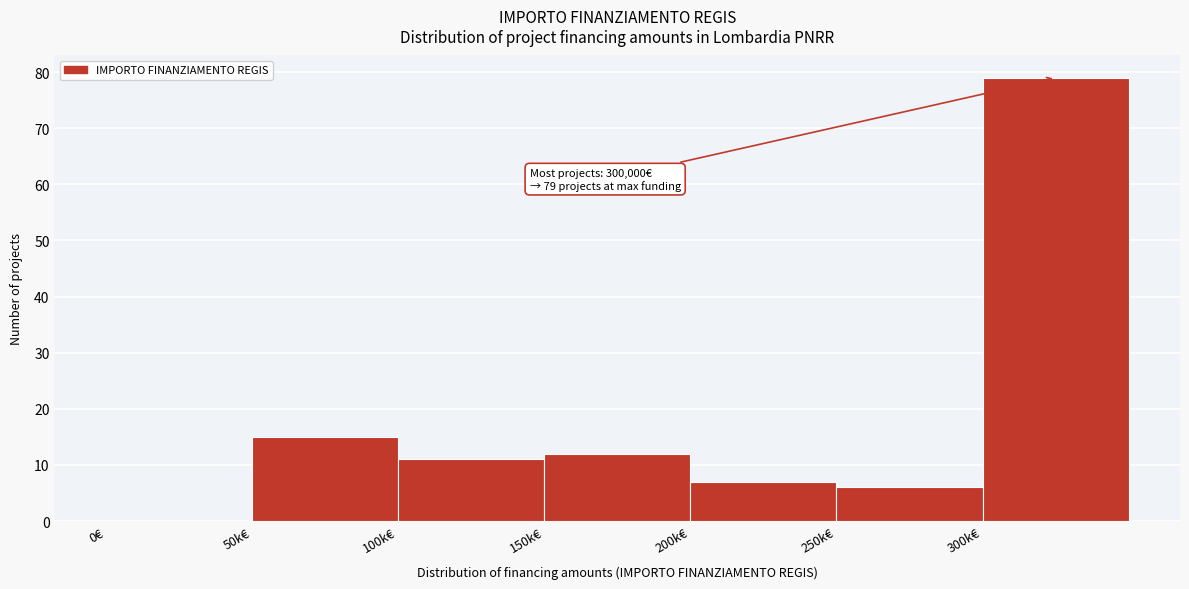

Reading right to left, what are all the values shown in this chart?

300k€=79	250k€=6	200k€=7	150k€=12	100k€=11	50k€=15	0€=0